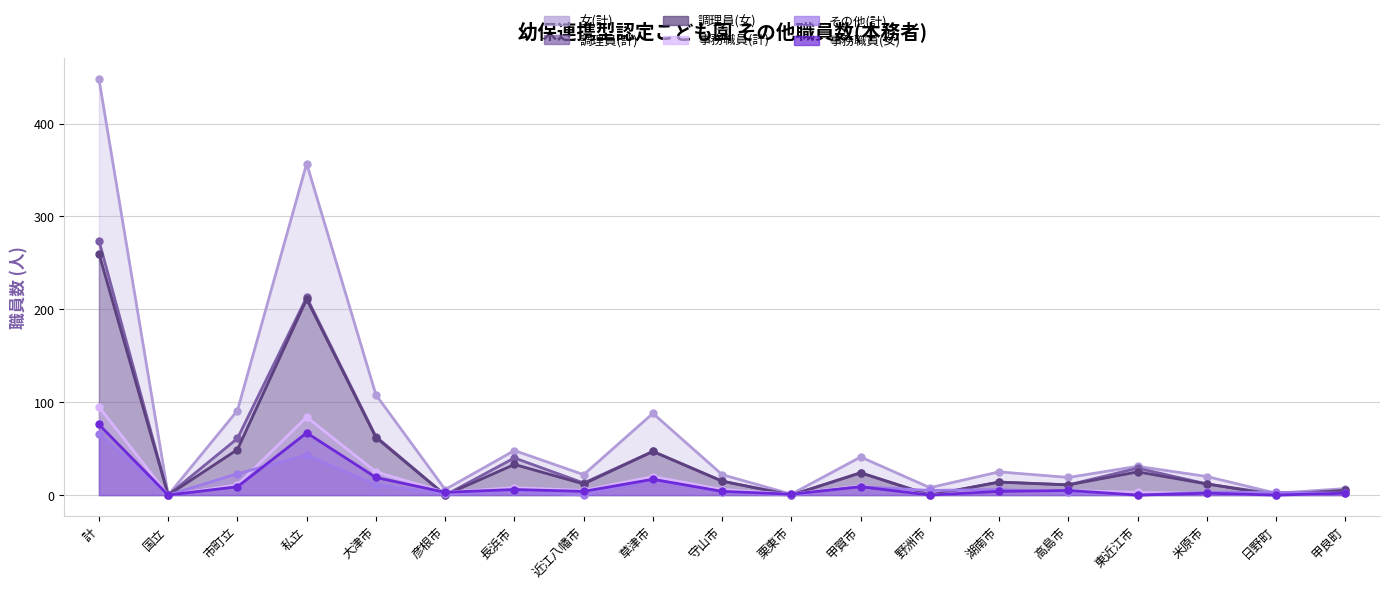

True or false: 女(計) and 調理員(女) cross at least once.

False